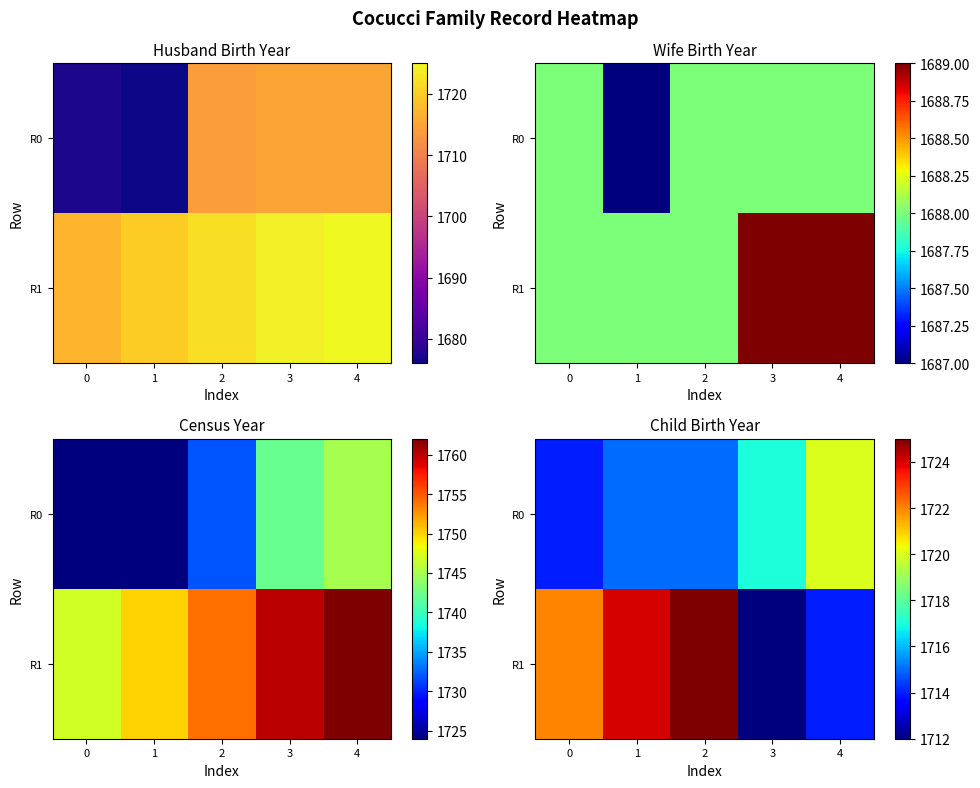

Which category has the highest value in the R1 series?

2